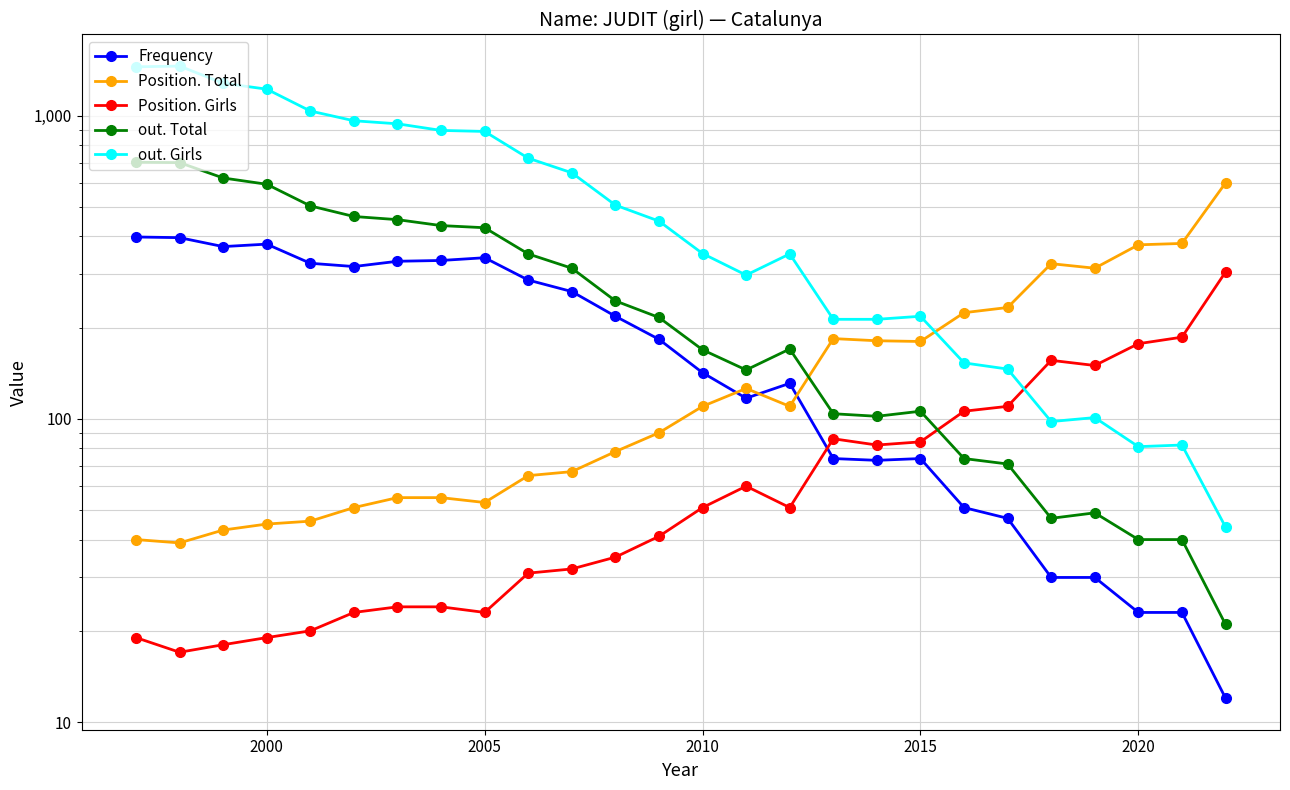

True or false: out. Girls has more than 2 points higher than both neighbors.

True